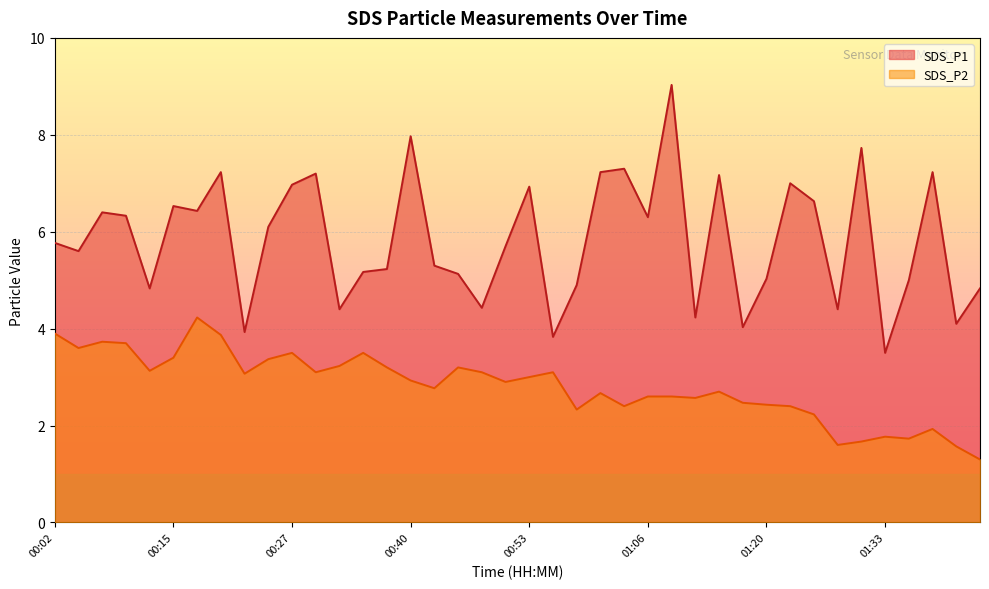

True or false: SDS_P2 and SDS_P1 cross at least once.

False